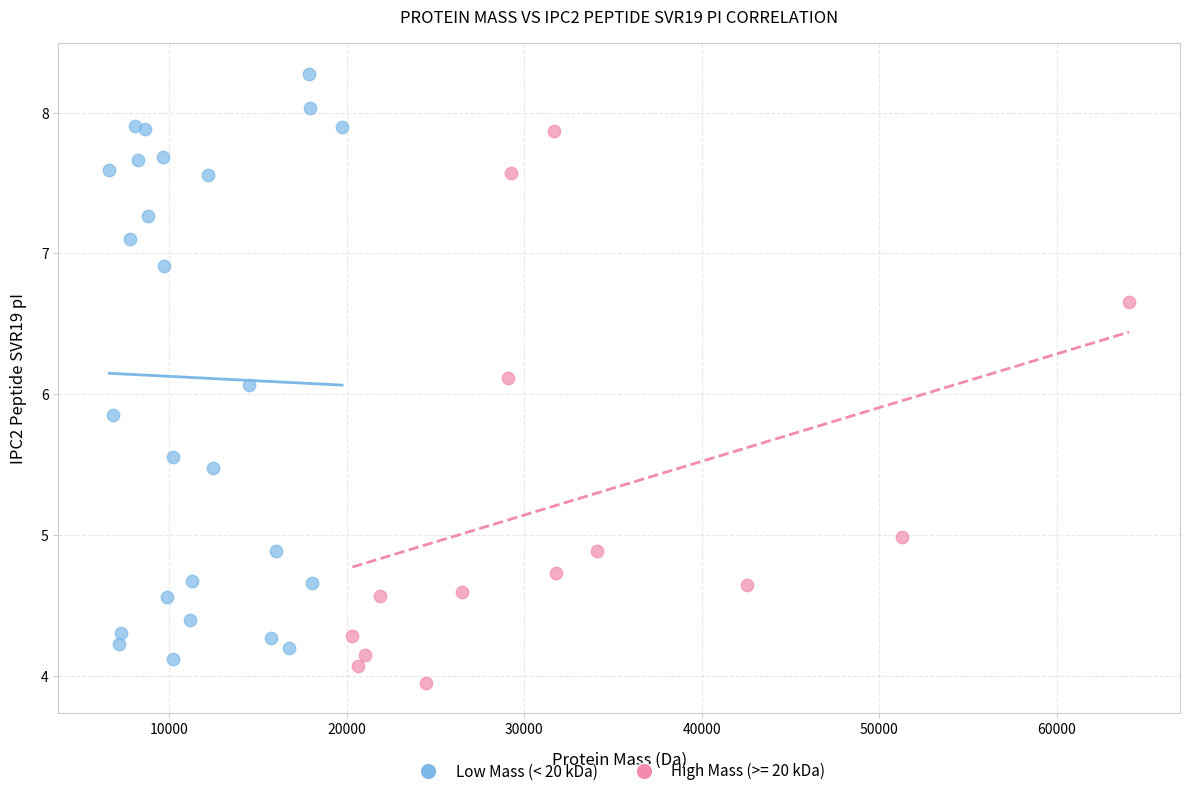

Which series reaches the maximum Y coordinate?

Low Mass (< 20 kDa)